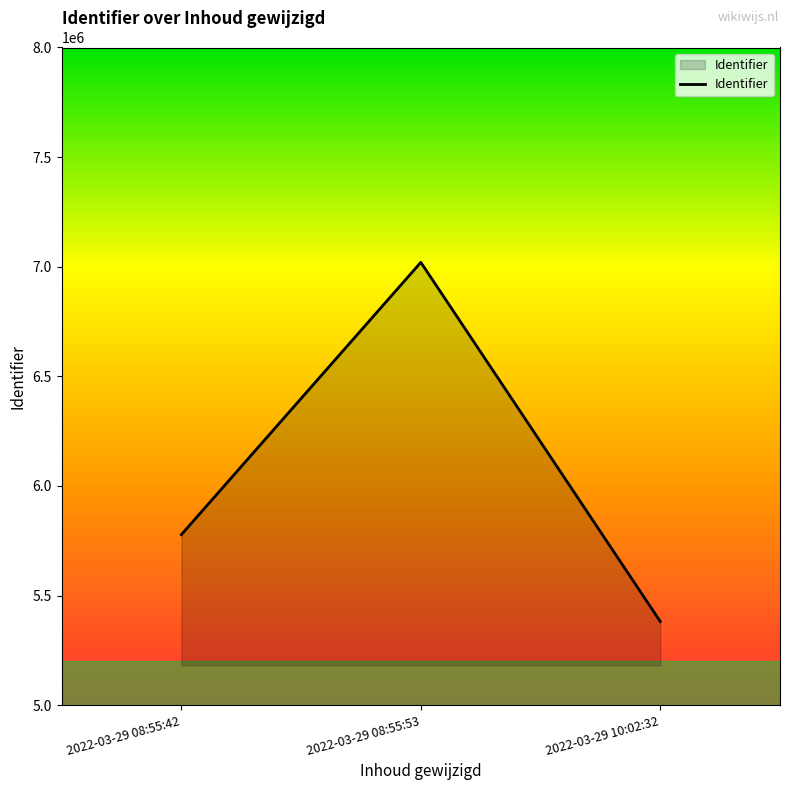

Which label corresponds to the smallest value in the chart?

2022-03-29 10:02:32